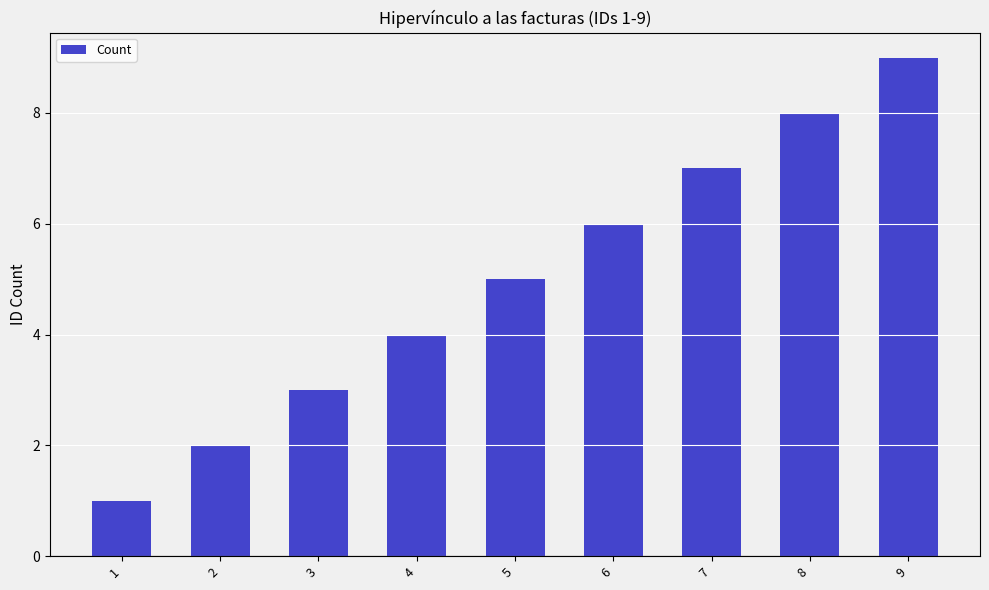

Does the chart contain stacked bars?

No